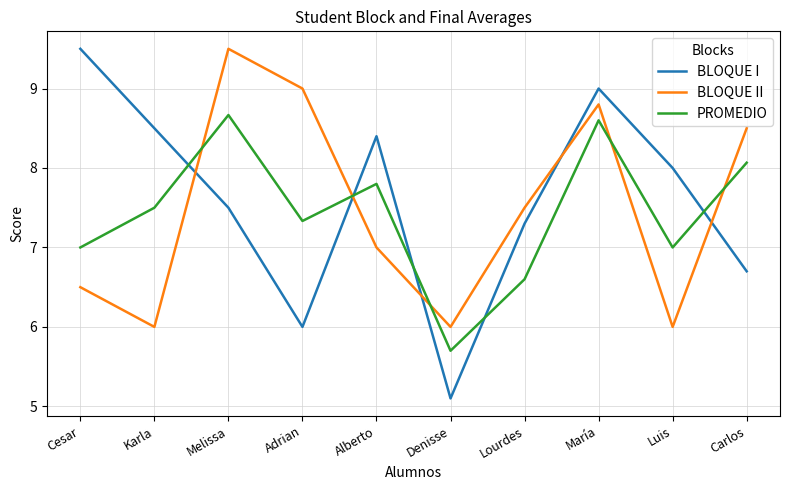

Rank the categories by BLOQUE I value from lowest to highest.

Denisse, Adrian, Carlos, Lourdes, Melissa, Luis, Alberto, Karla, María, Cesar